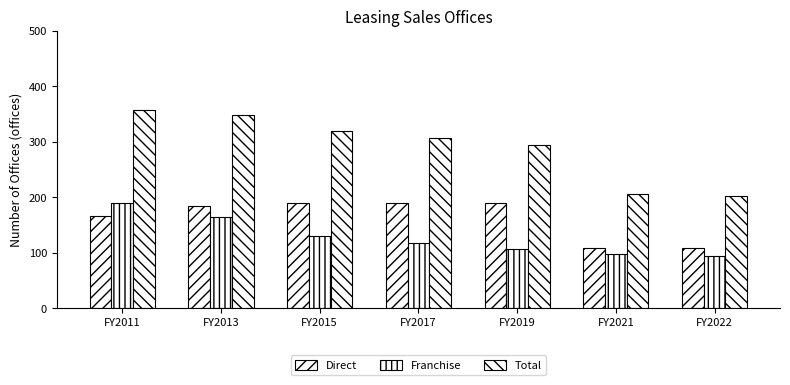

How many data points does each series have?

7